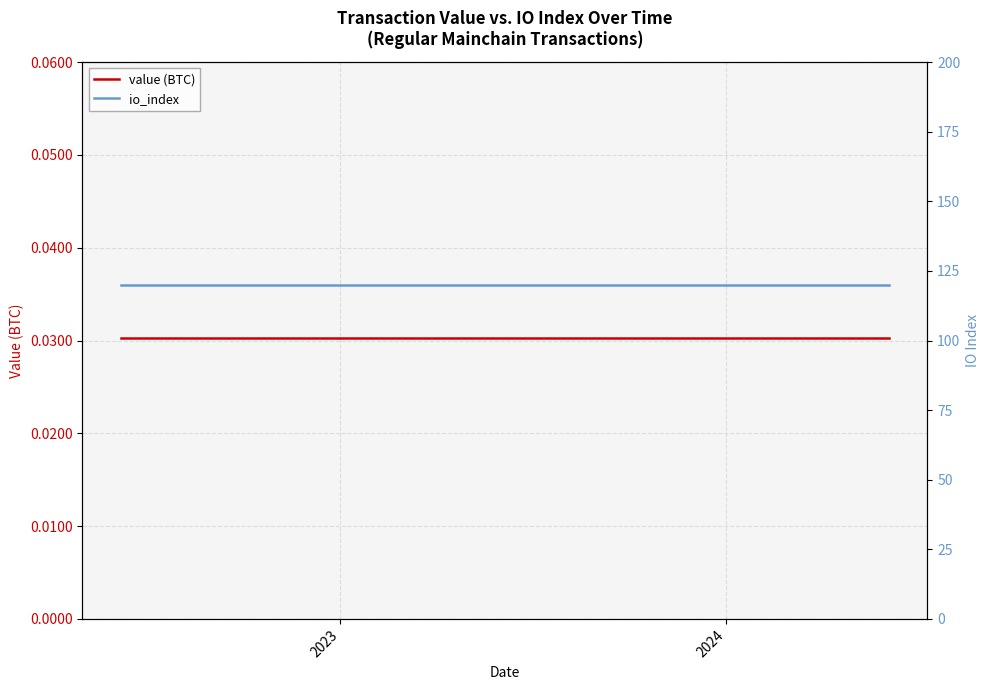

True or false: value (BTC) and io_index cross at least once.

False